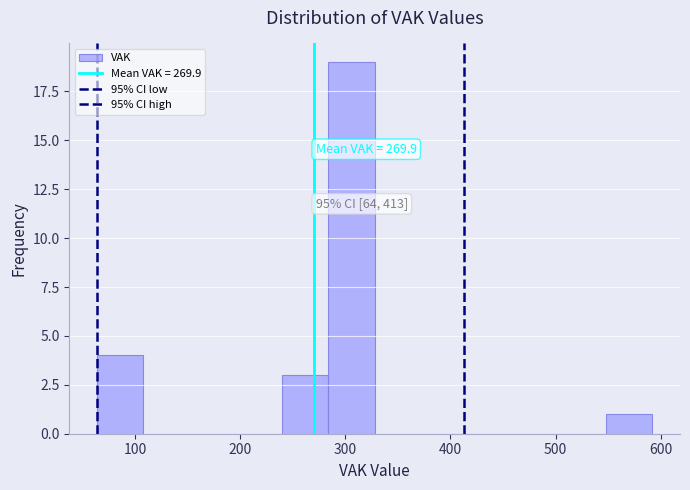

Over which range of the x-axis is the bar tallest?

284 to 328